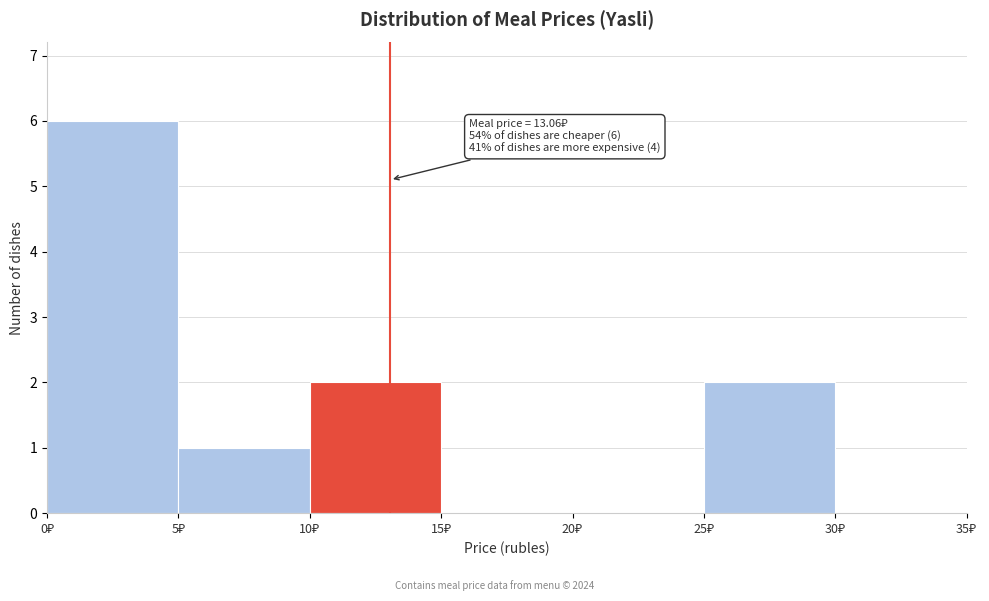

Which range on the x-axis has the tallest bar?

0 to 5